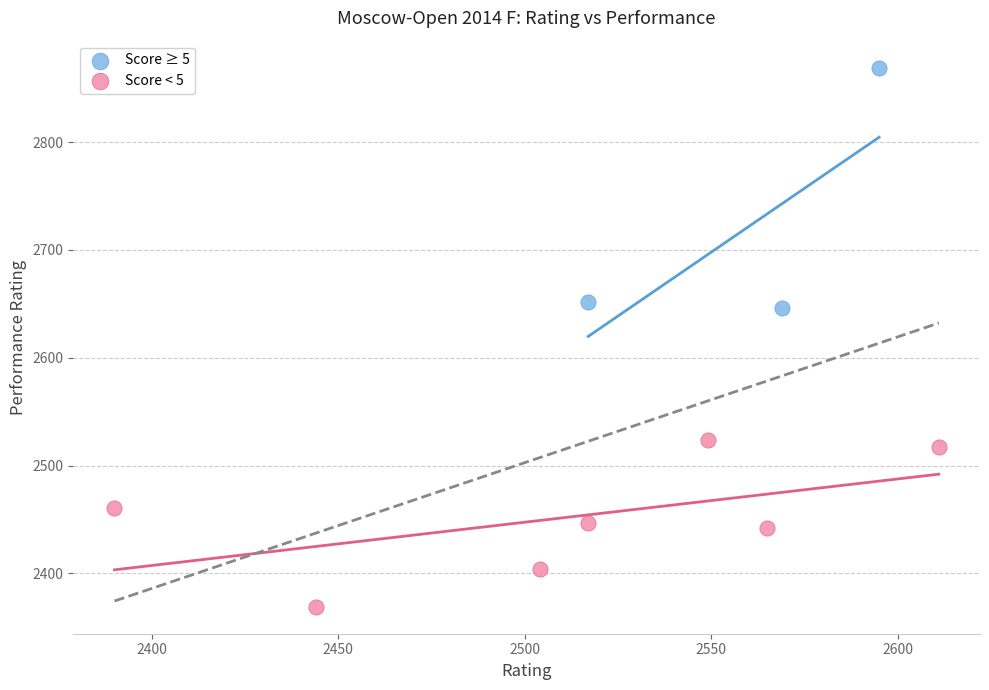

Which series has the widest spread of Y values?

Score ≥ 5